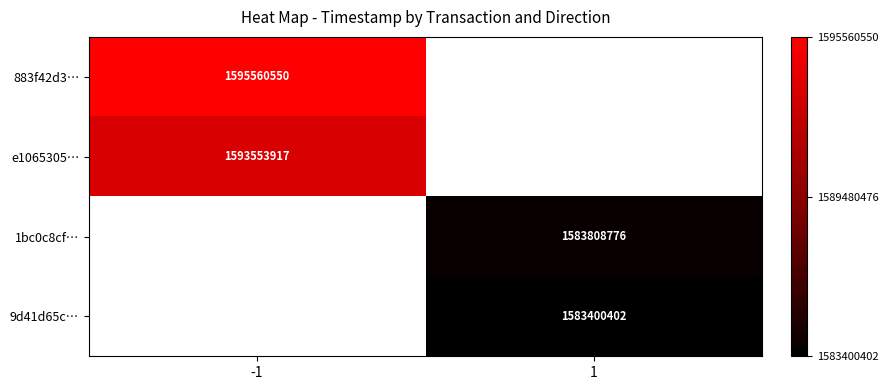

True or false: 883f42d3… has a value of 903080073 at -1.

False